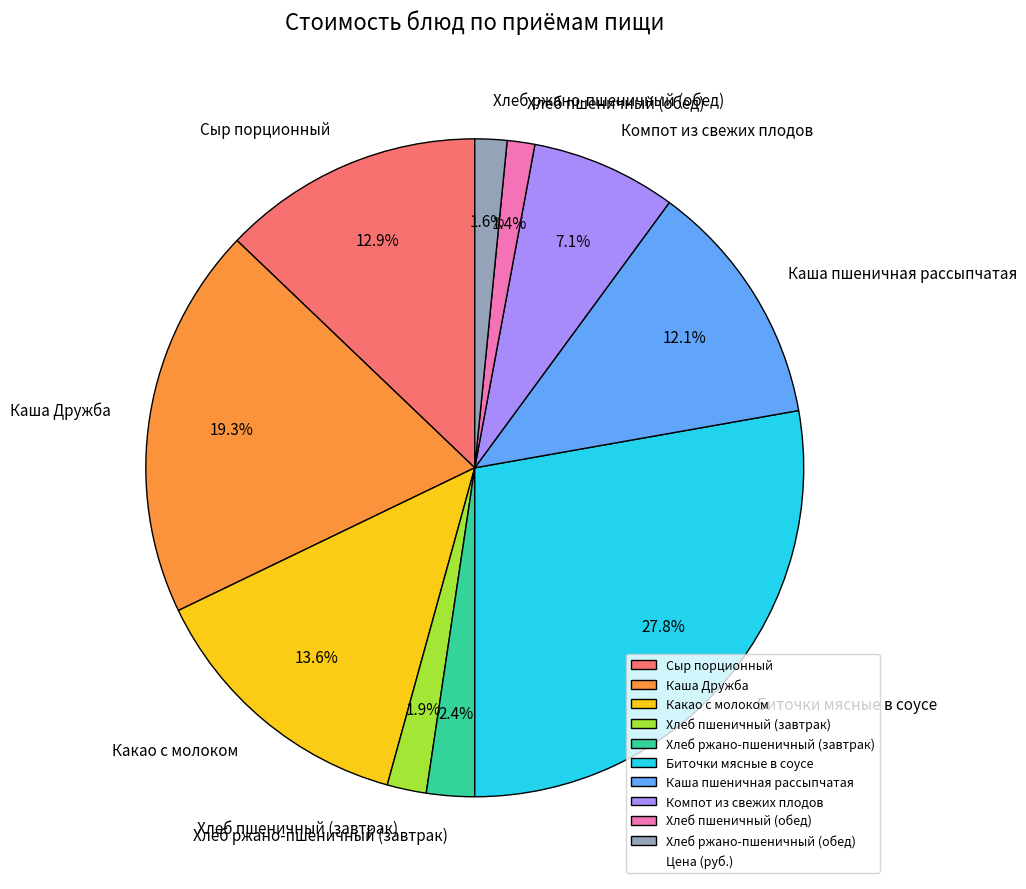

Approximately how many times larger is the value at Хлеб пшеничный (завтрак) compared to Каша пшеничная рассыпчатая?

0.2